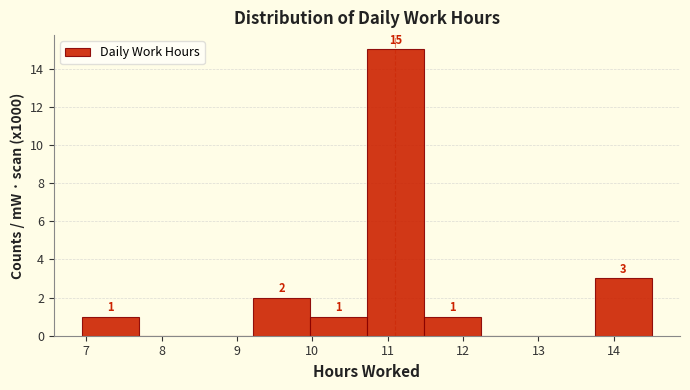

Which range on the x-axis has the tallest bar?

10.7 to 11.5